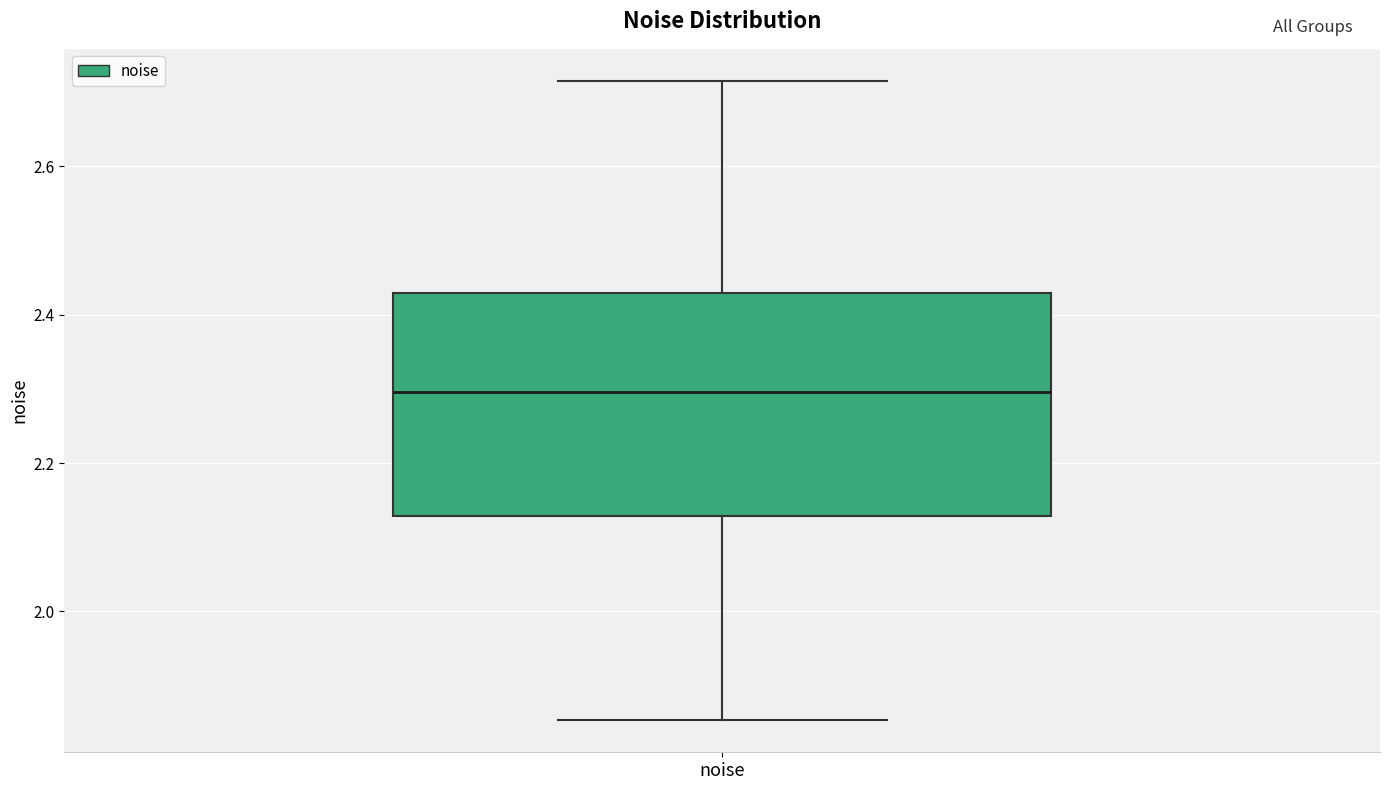

Read this box plot against the y-axis: the position of the median line, the range covered by the box, and the ends of both whiskers. The values are not printed on the chart, so give them approximately, as read against the axis.

median 2.30, box 2.12 to 2.42, whiskers 1.86 to 2.72